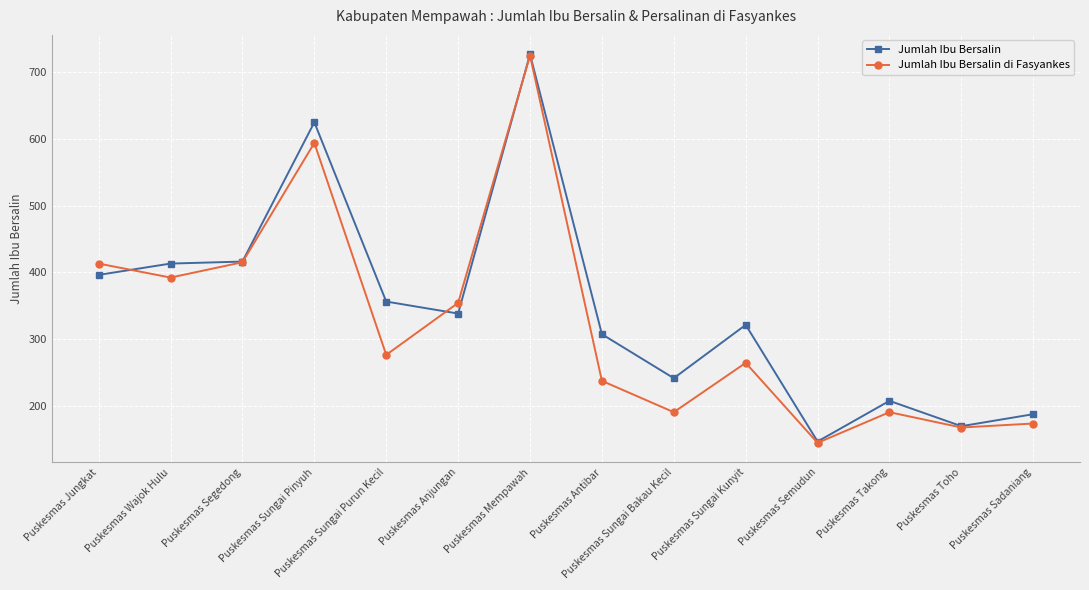

The Jumlah Ibu Bersalin series shows 146 at Puskesmas Sungai Bakau Kecil. True or false?

False